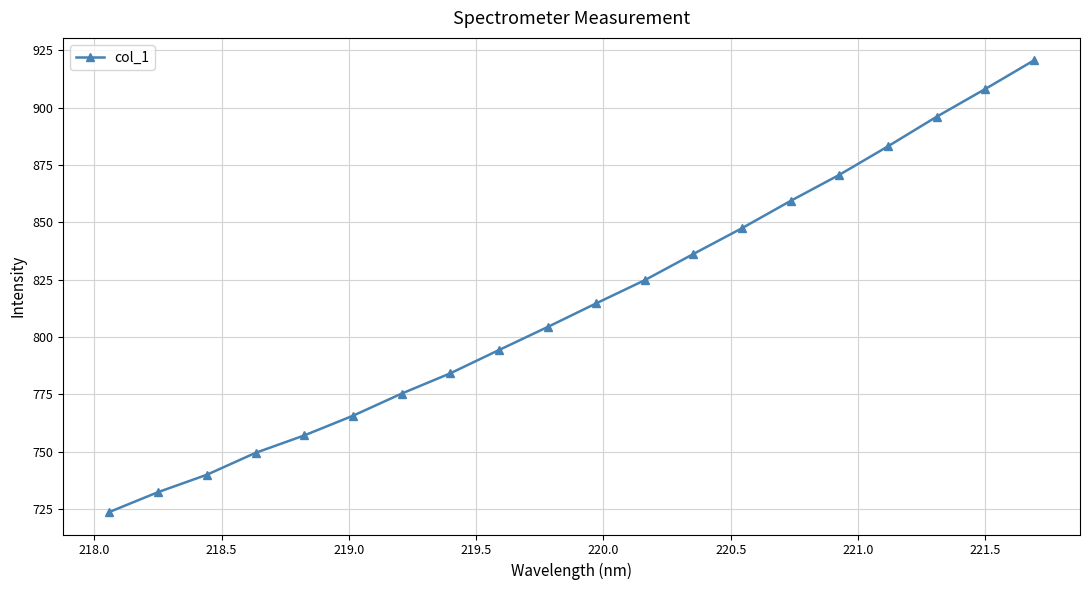

What is the value of the 5th point from the left?

757.1